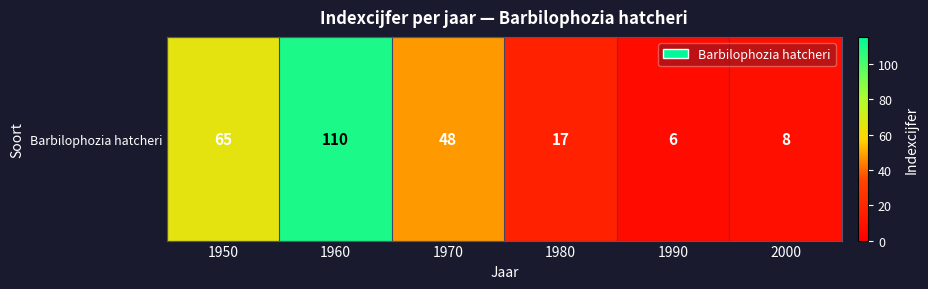

What is the change in value from 1990 to 2000?

+2